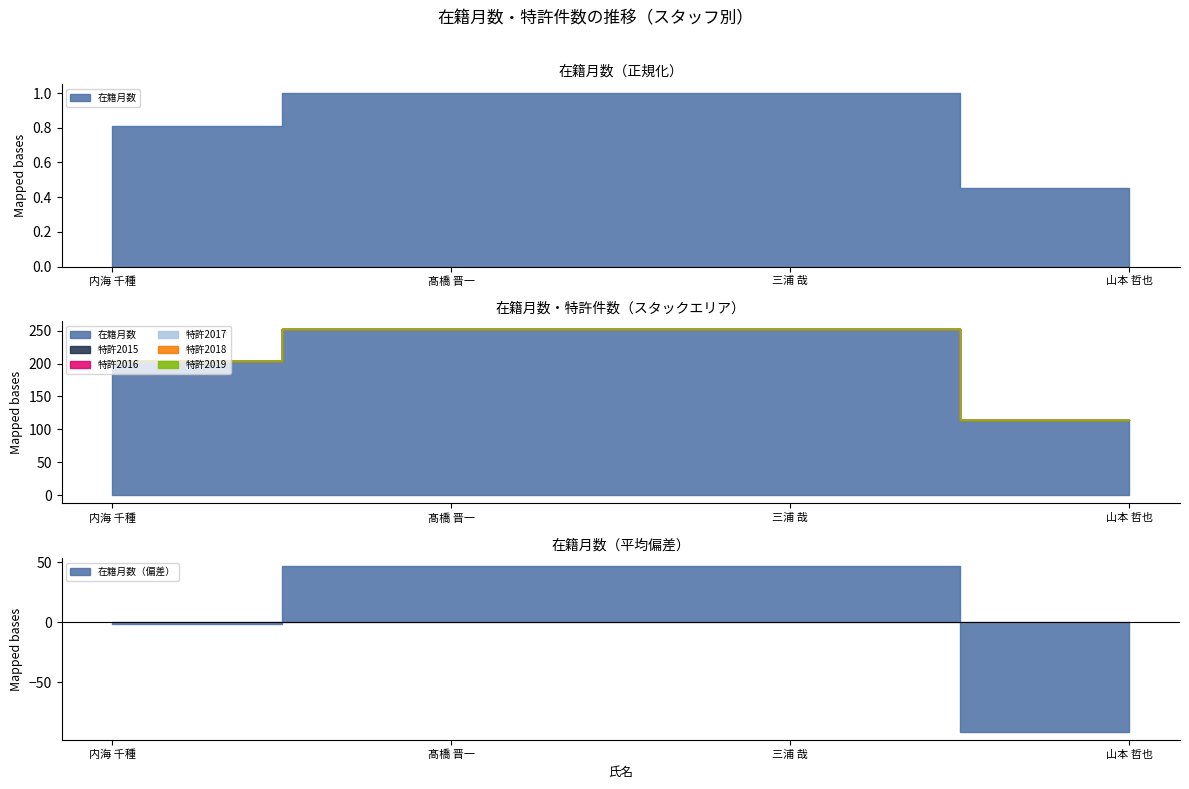

At which category is the sum across all series the highest?

髙橋 晋一